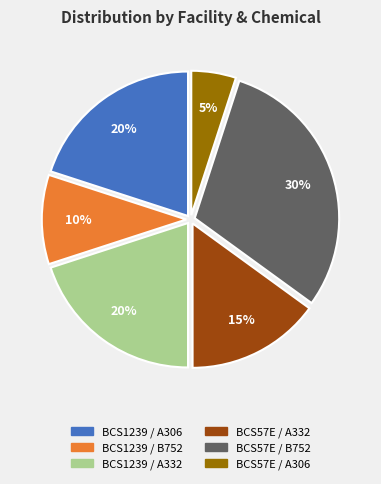

To the nearest percent, what portion does BCS57E / A306 represent?

5%